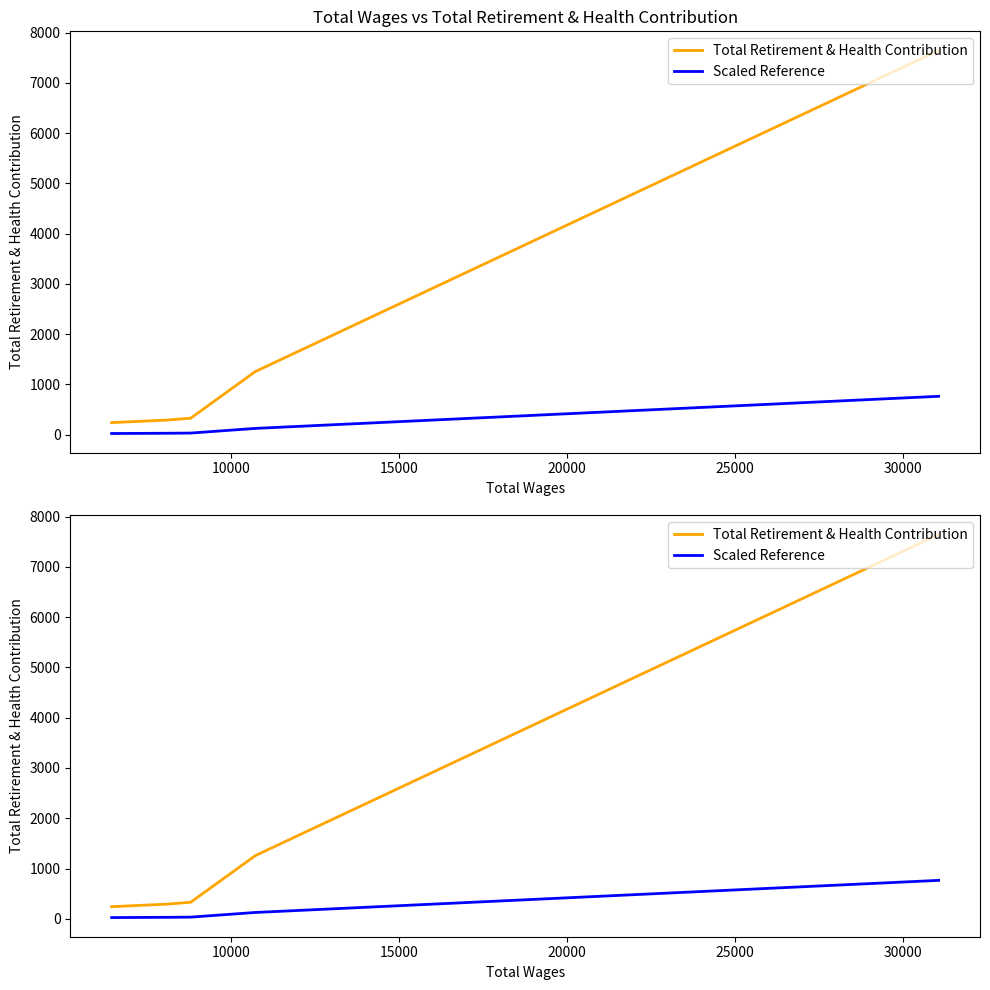

Which series has the widest spread of values?

Total Retirement & Health Contribution